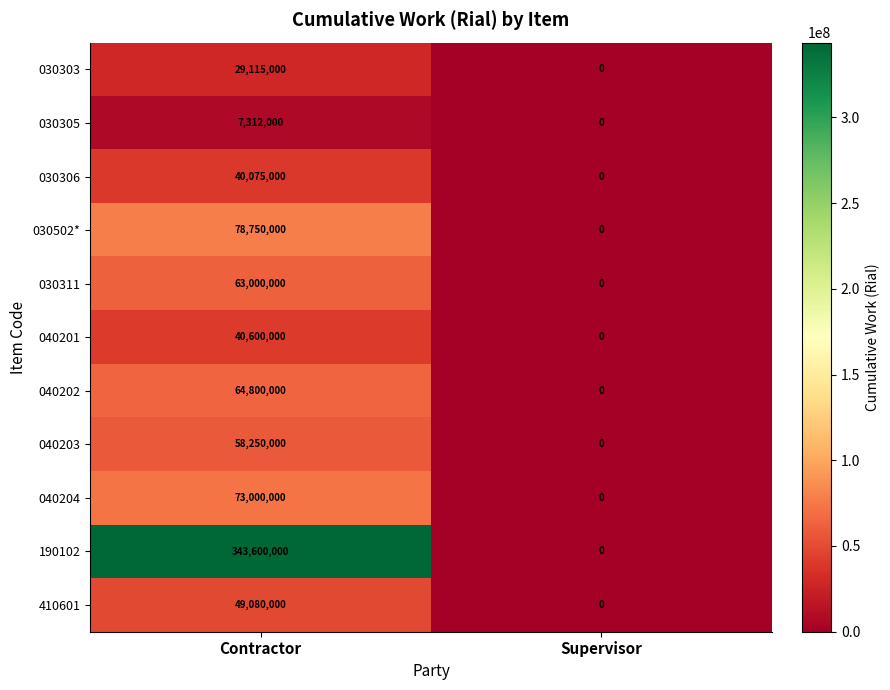

Which series has the widest spread of values?

190102